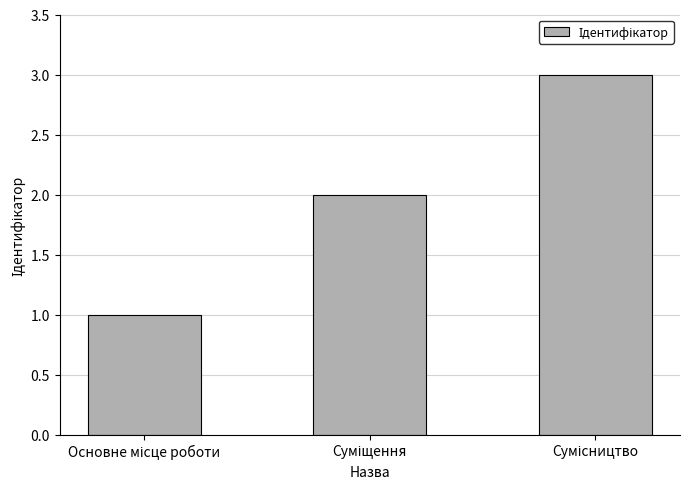

What is the average value?

2